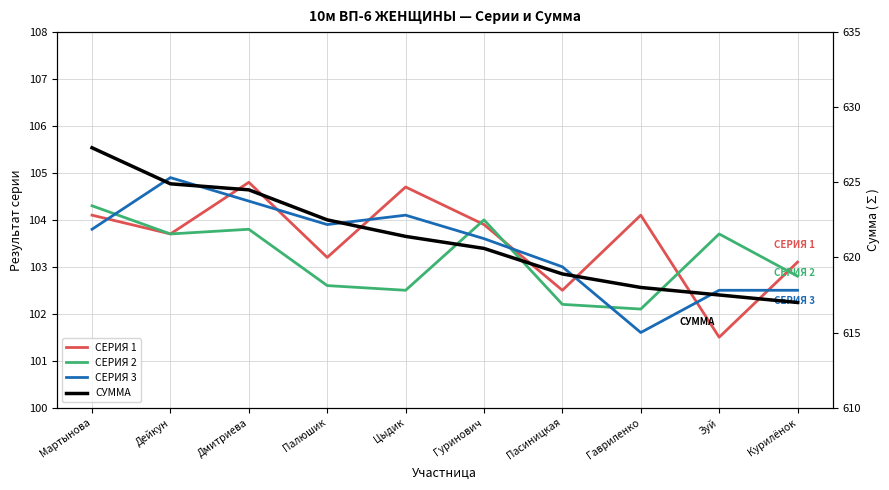

Which label corresponds to the largest value in the chart?

Мартынова